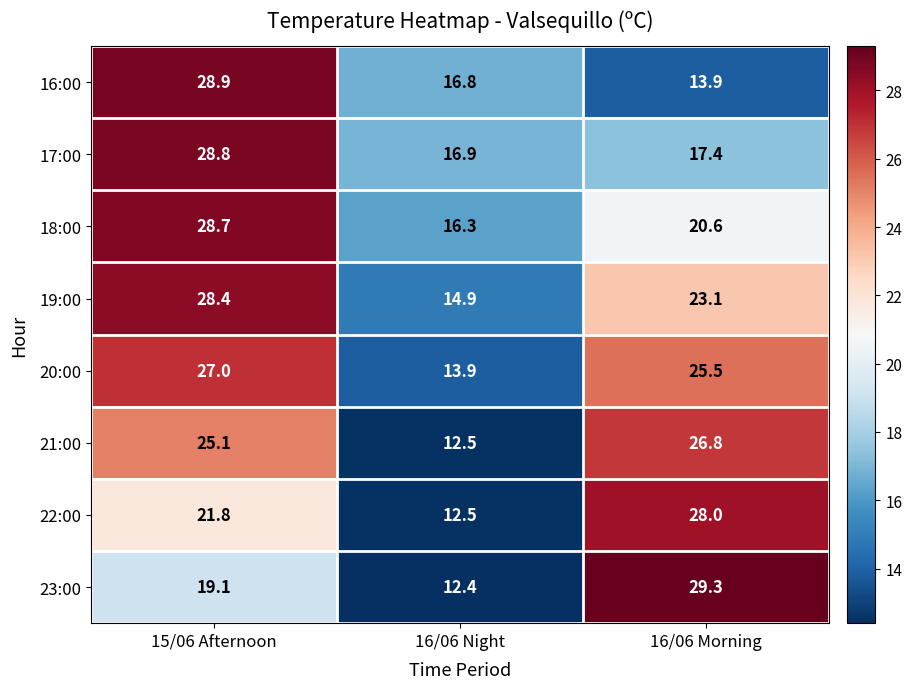

What is the sum of the 22:00 values at 15/06 Afternoon and 16/06 Morning?

49.8